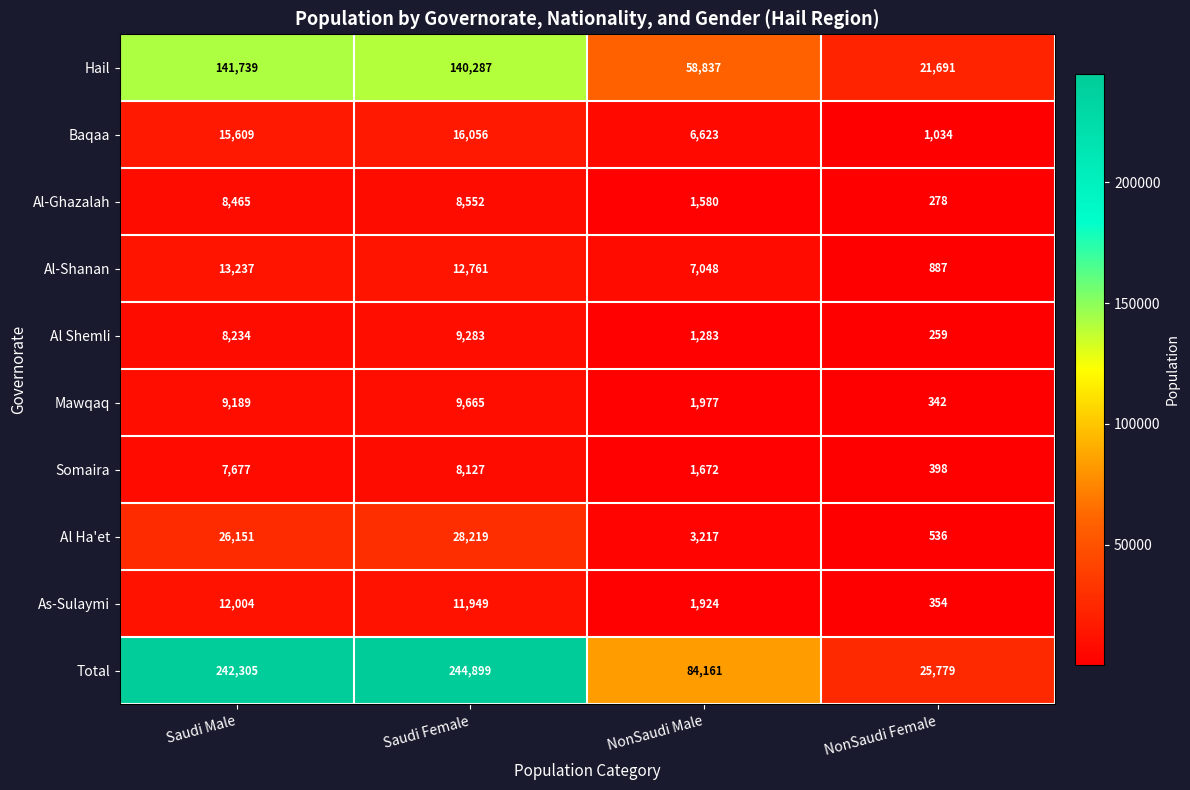

What is the spread (max minus min) of values at NonSaudi Female?

25520